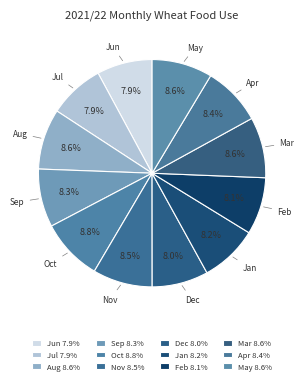

To the nearest percent, what is the difference between the largest and smallest slice percentages?

1%